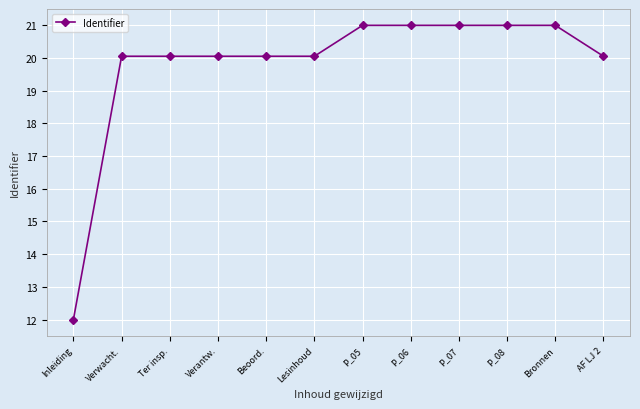

At which label does the data first exceed 20?

Verwacht.